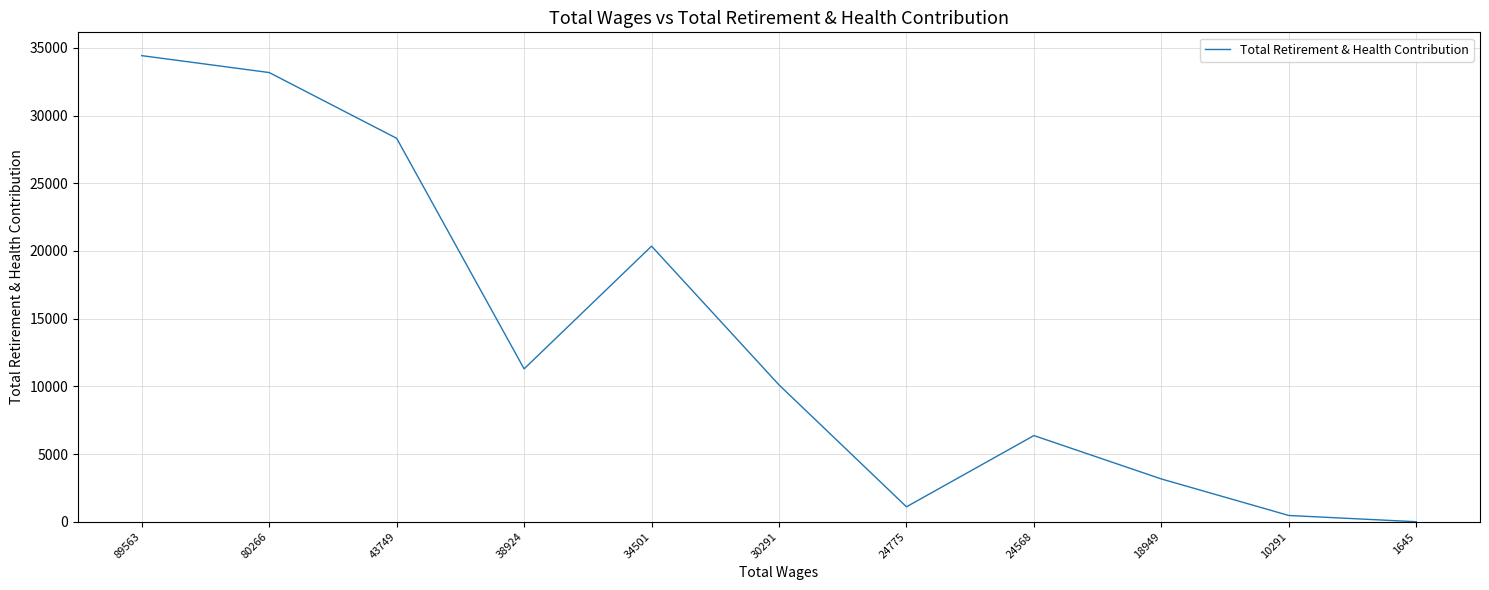

How many interior local peaks (higher than both neighbors) does the data have?

2